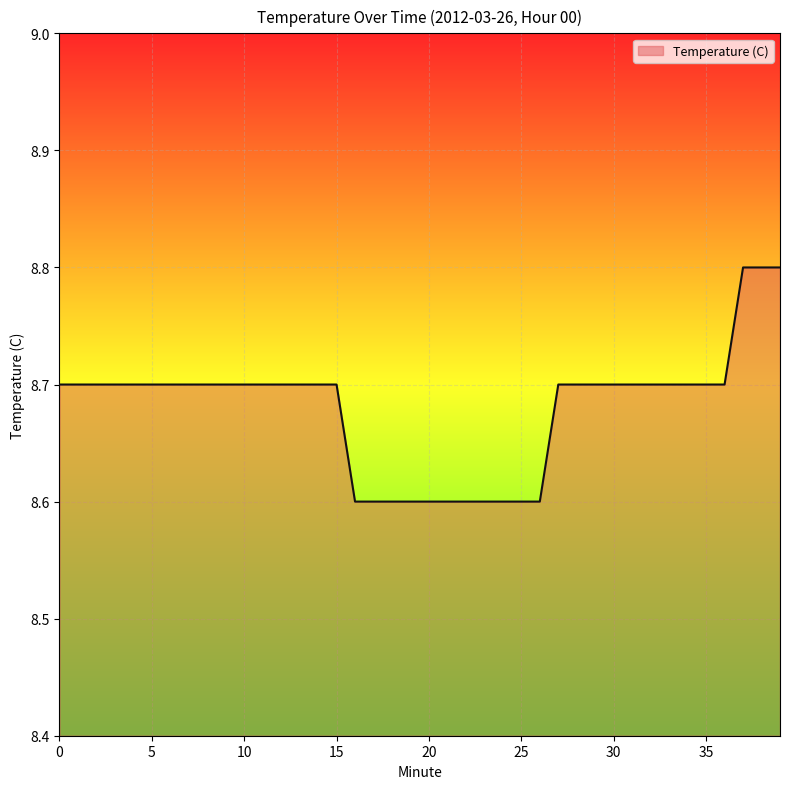

What is the greatest value displayed?

8.8